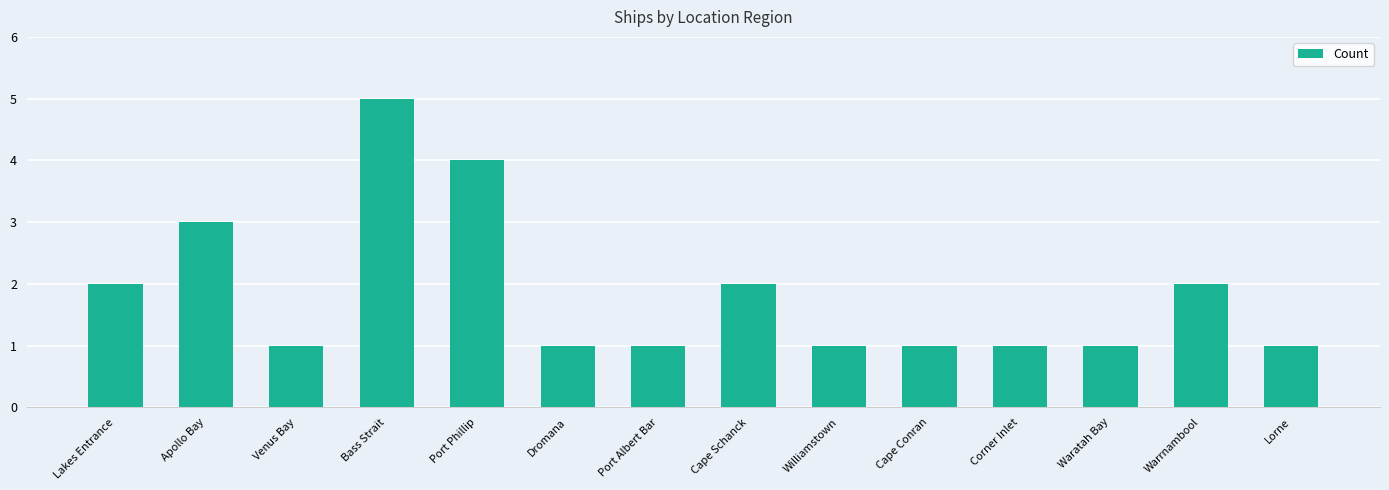

At which category does the chart reach its peak across all series?

Bass Strait